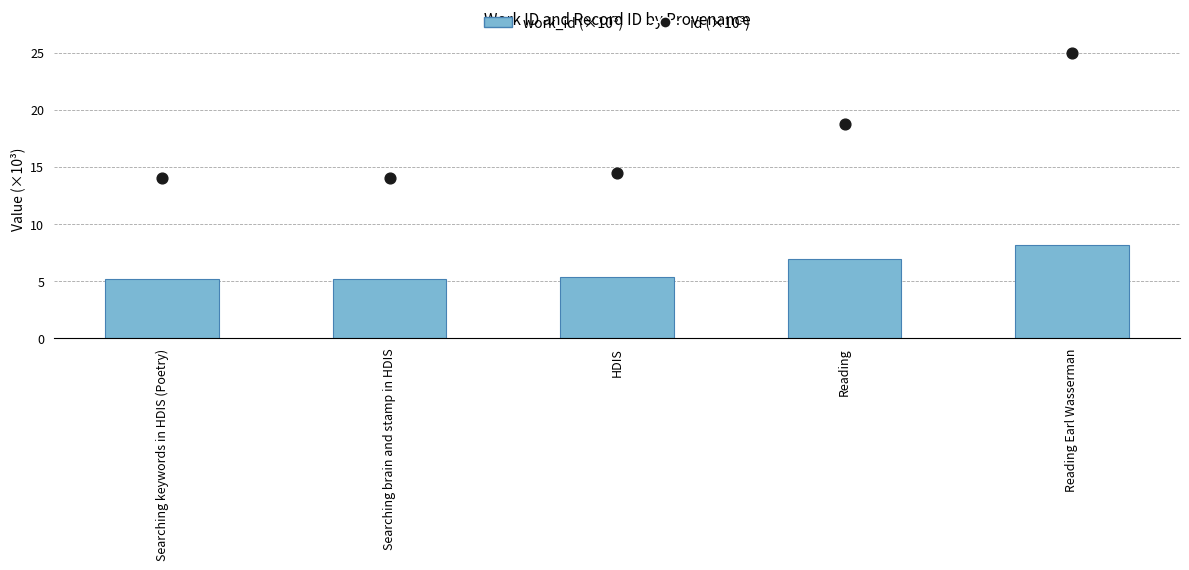

What are all the series names shown in the legend?

work_id (×10³), id (×10³)